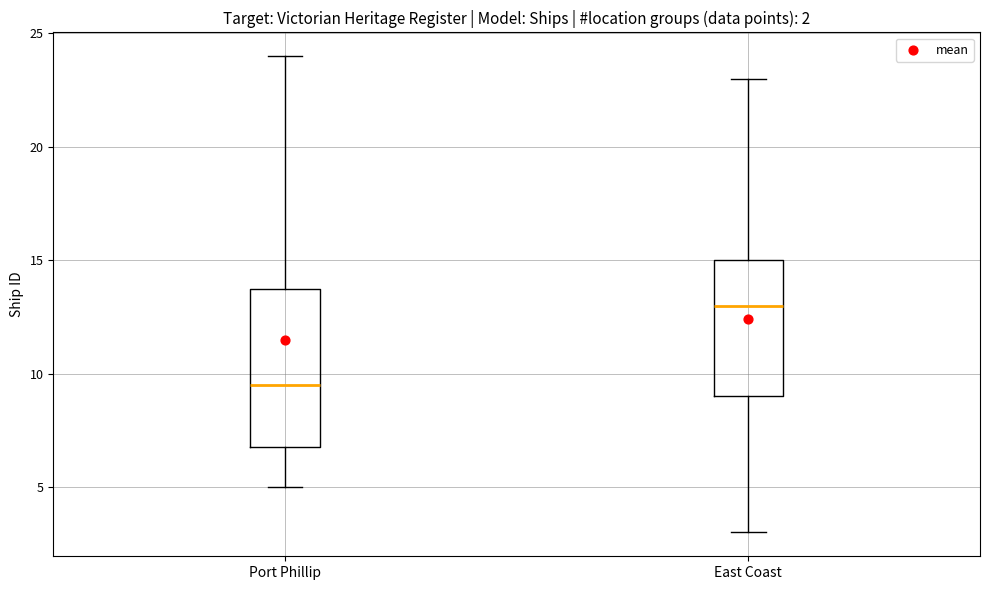

Which box is the tallest, from its lower edge to its upper edge?

Port Phillip